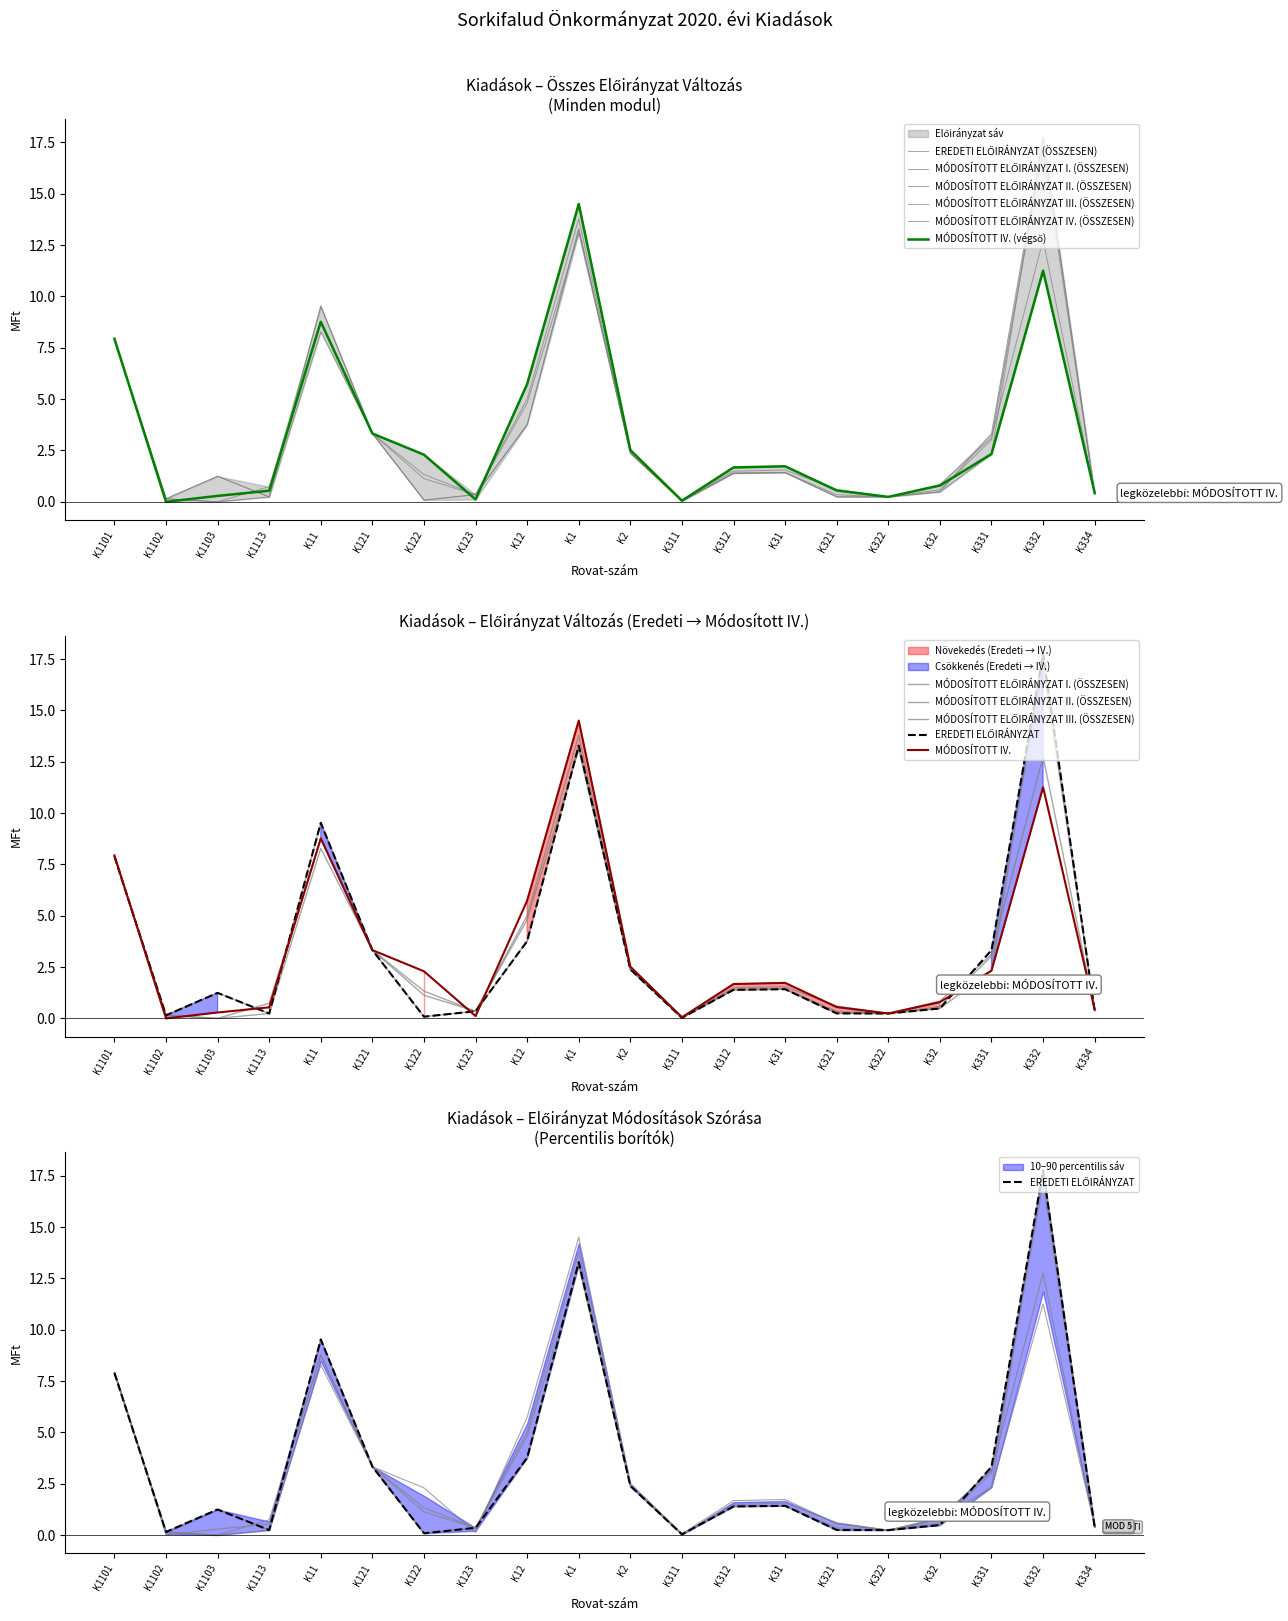

At which label does EREDETI ELŐIRÁNYZAT (ÖSSZESEN) reach its minimum?

K311